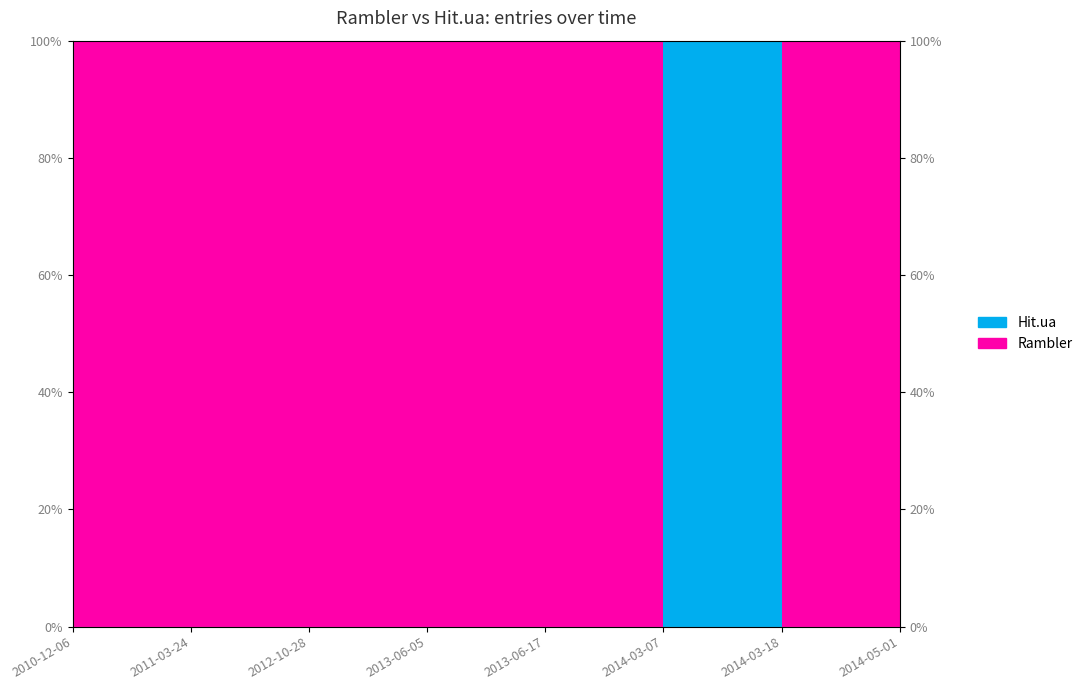

Which label corresponds to the largest value in the chart?

2014-03-07